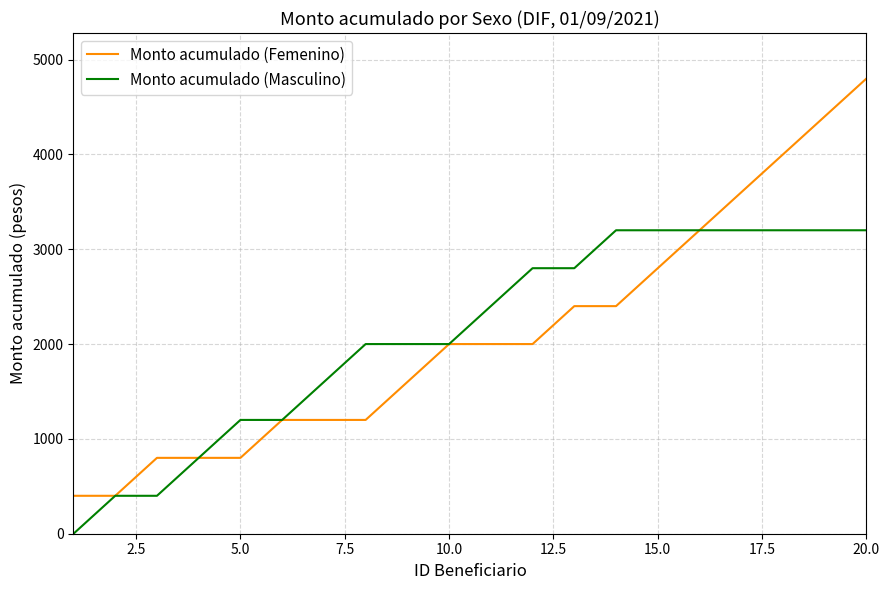

Which series has the widest spread of values?

Monto acumulado (Femenino)